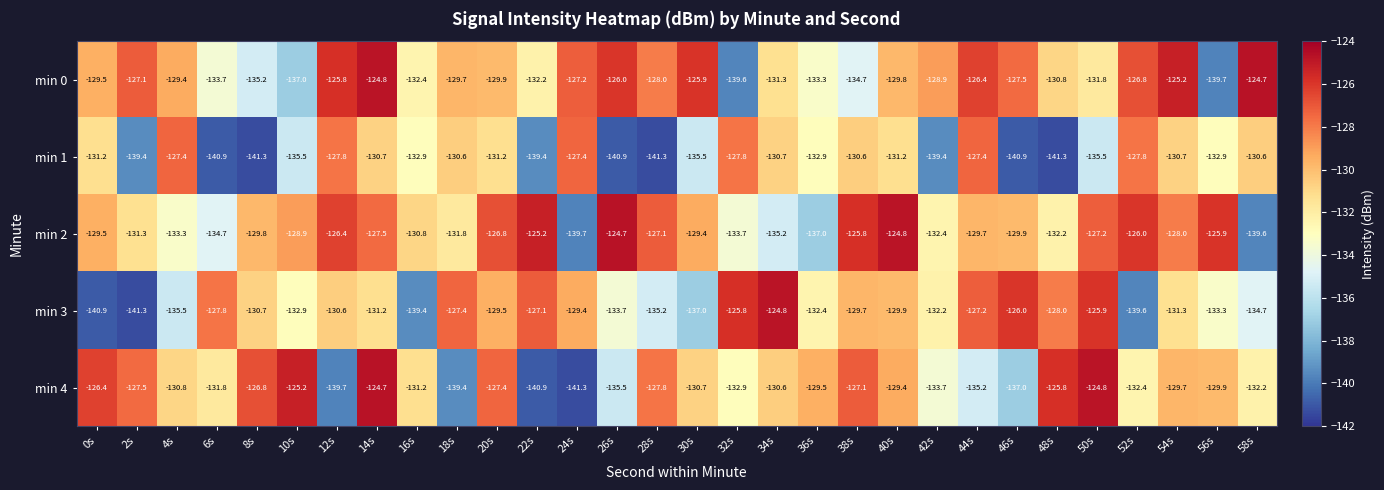

At which category is the sum across all series the highest?

14s